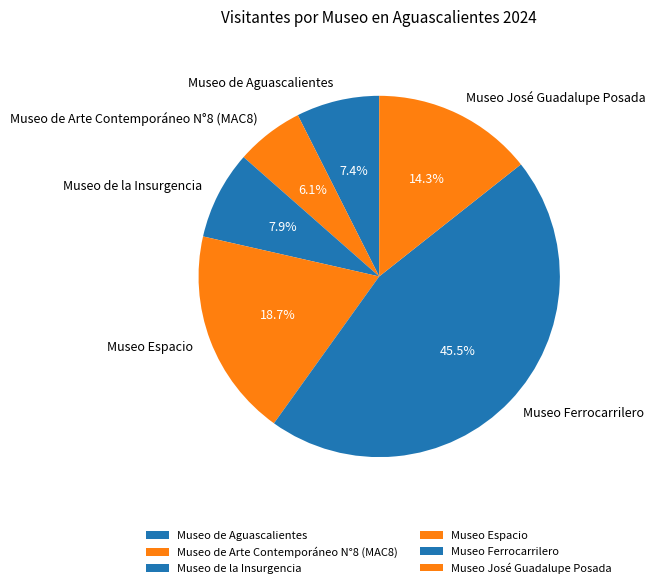

What is the largest slice in the pie chart?

Museo Ferrocarrilero